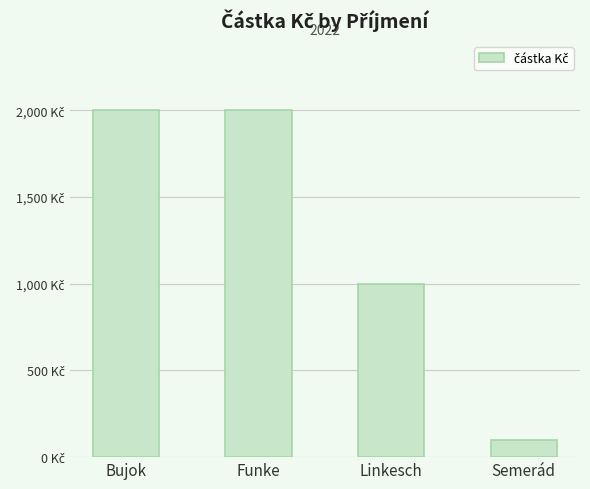

What is the smallest value displayed?

100